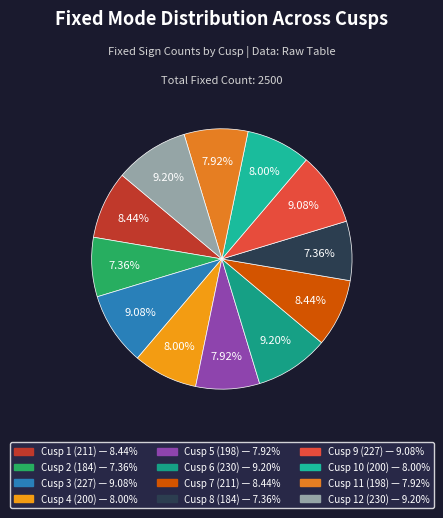

How many slices are in this pie chart?

12